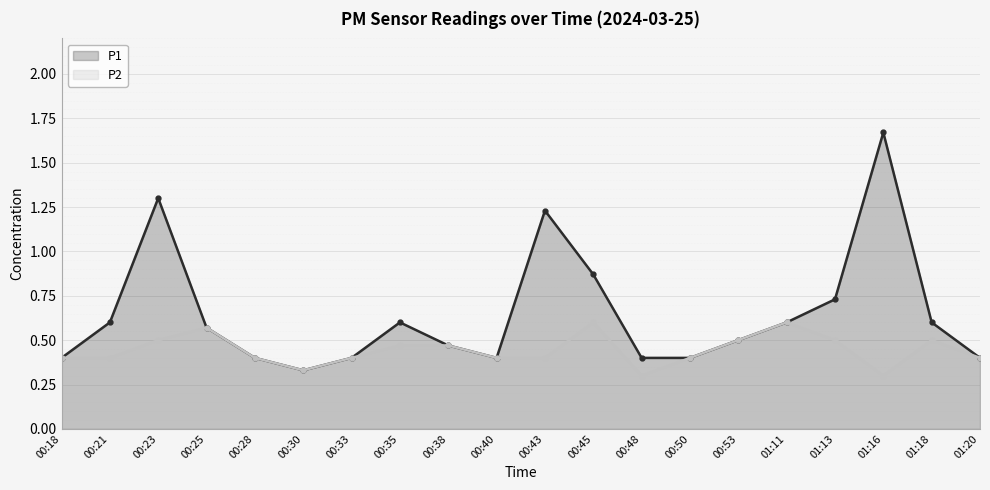

What is the approximate value of P2 at 01:11?

0.6